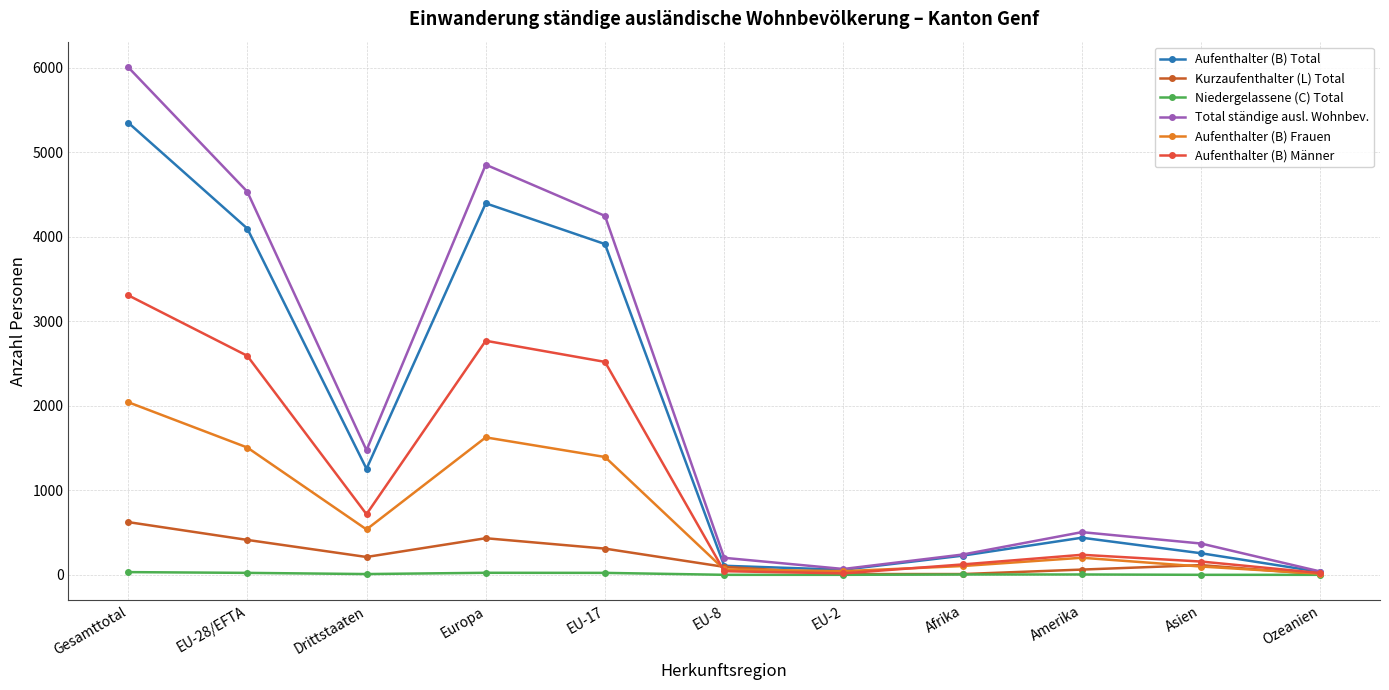

The value of Kurzaufenthalter (L) Total at Gesamttotal is 411. True or false?

False